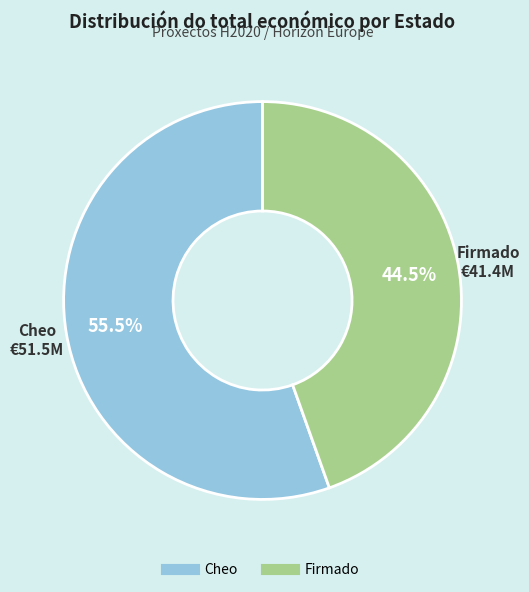

Is there a majority slice in this chart?

Yes